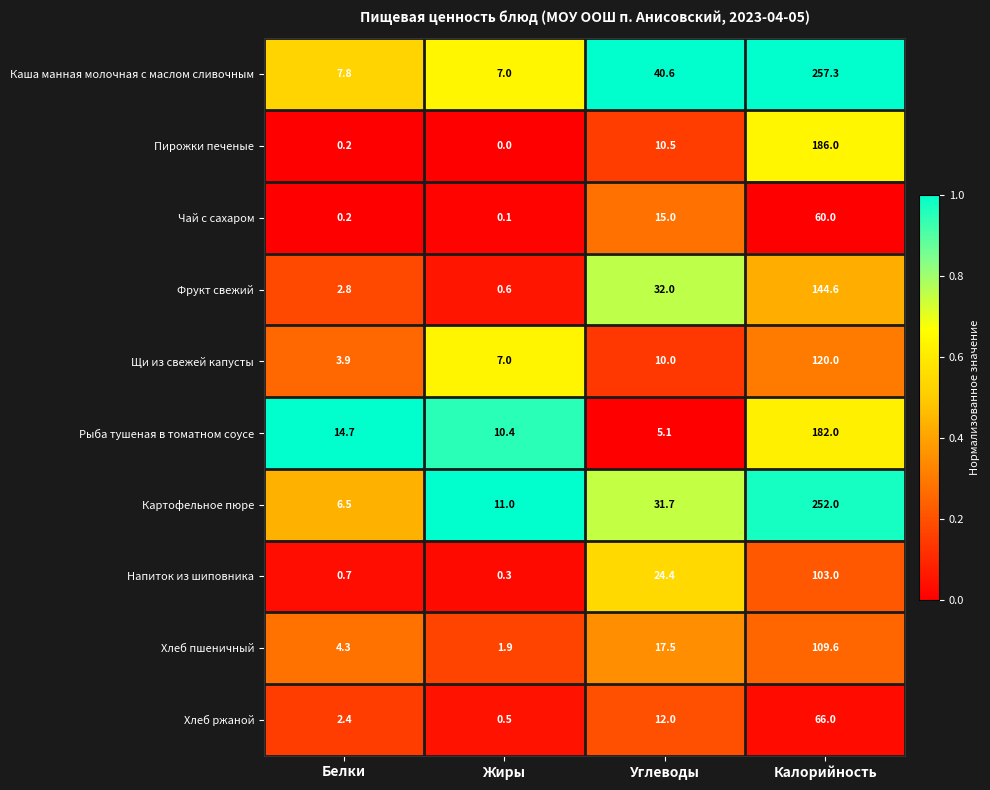

Rank the series by their maximum value, from lowest to highest.

Чай с сахаром, Хлеб ржаной, Напиток из шиповника, Хлеб пшеничный, Щи из свежей капусты, Фрукт свежий, Рыба тушеная в томатном соусе, Пирожки печеные, Картофельное пюре, Каша манная молочная с маслом сливочным